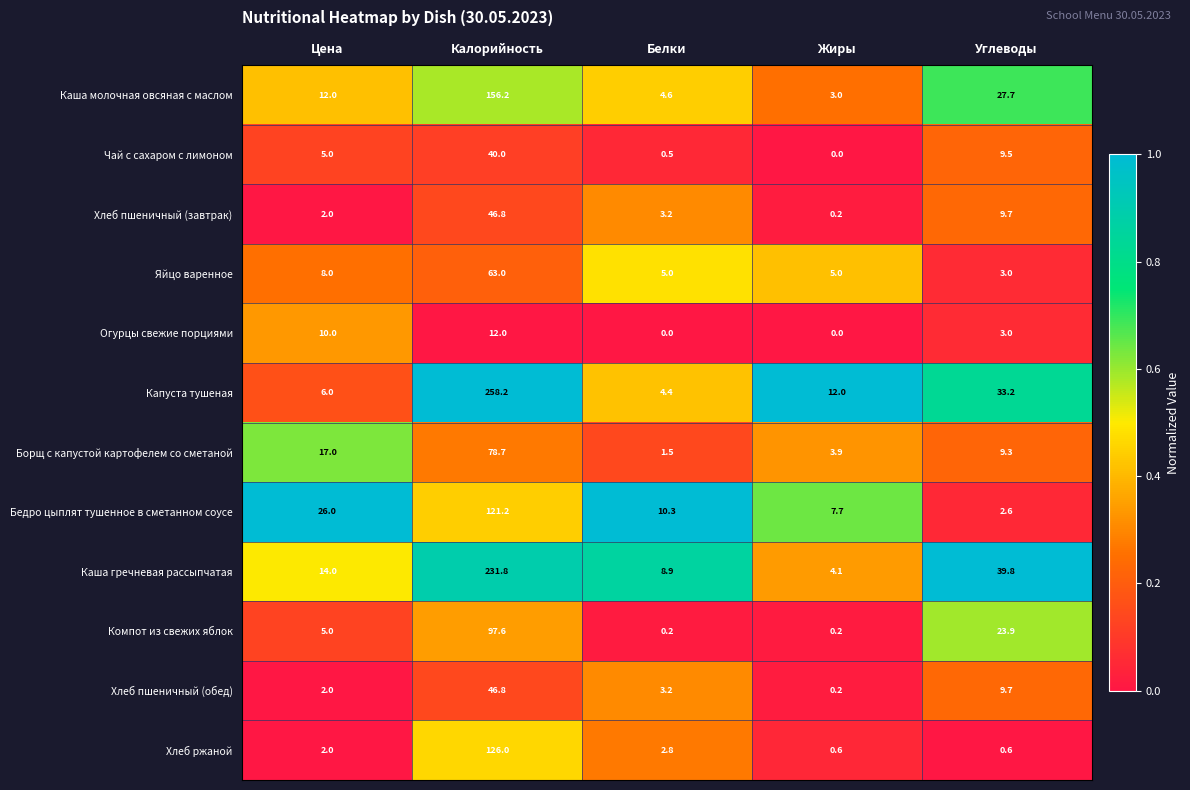

What is the difference between the maximum and minimum values in the Капуста тушеная series?

253.8